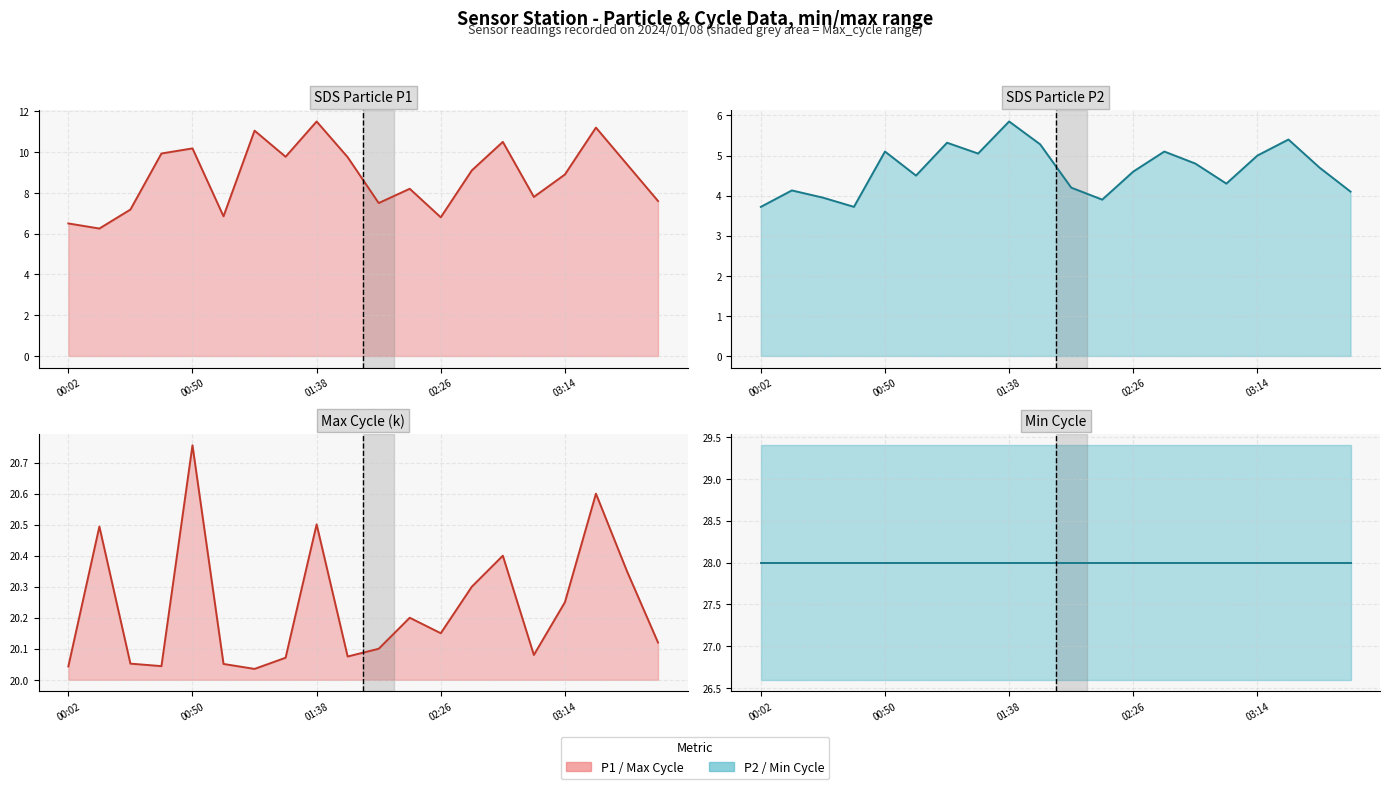

What is the label of the 20th point from the right?

00:02